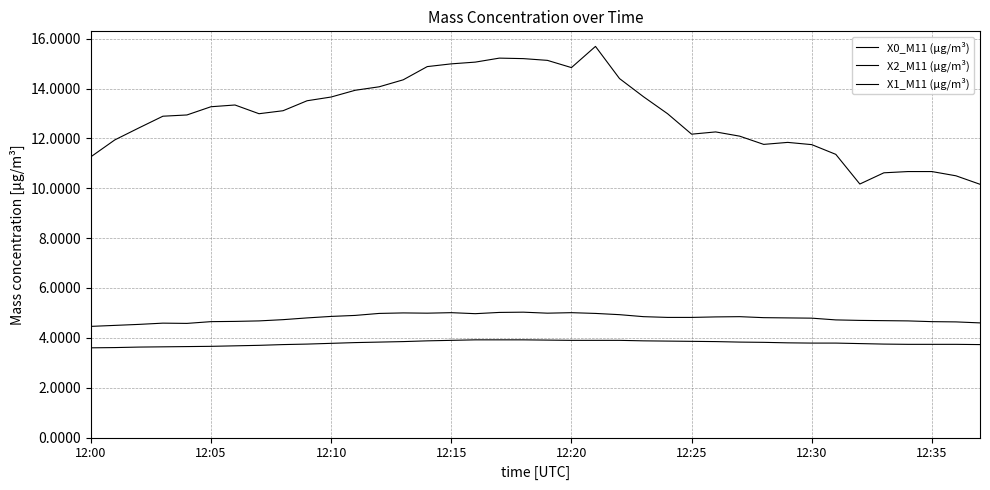

Is this an area chart (filled region under the line)?

No